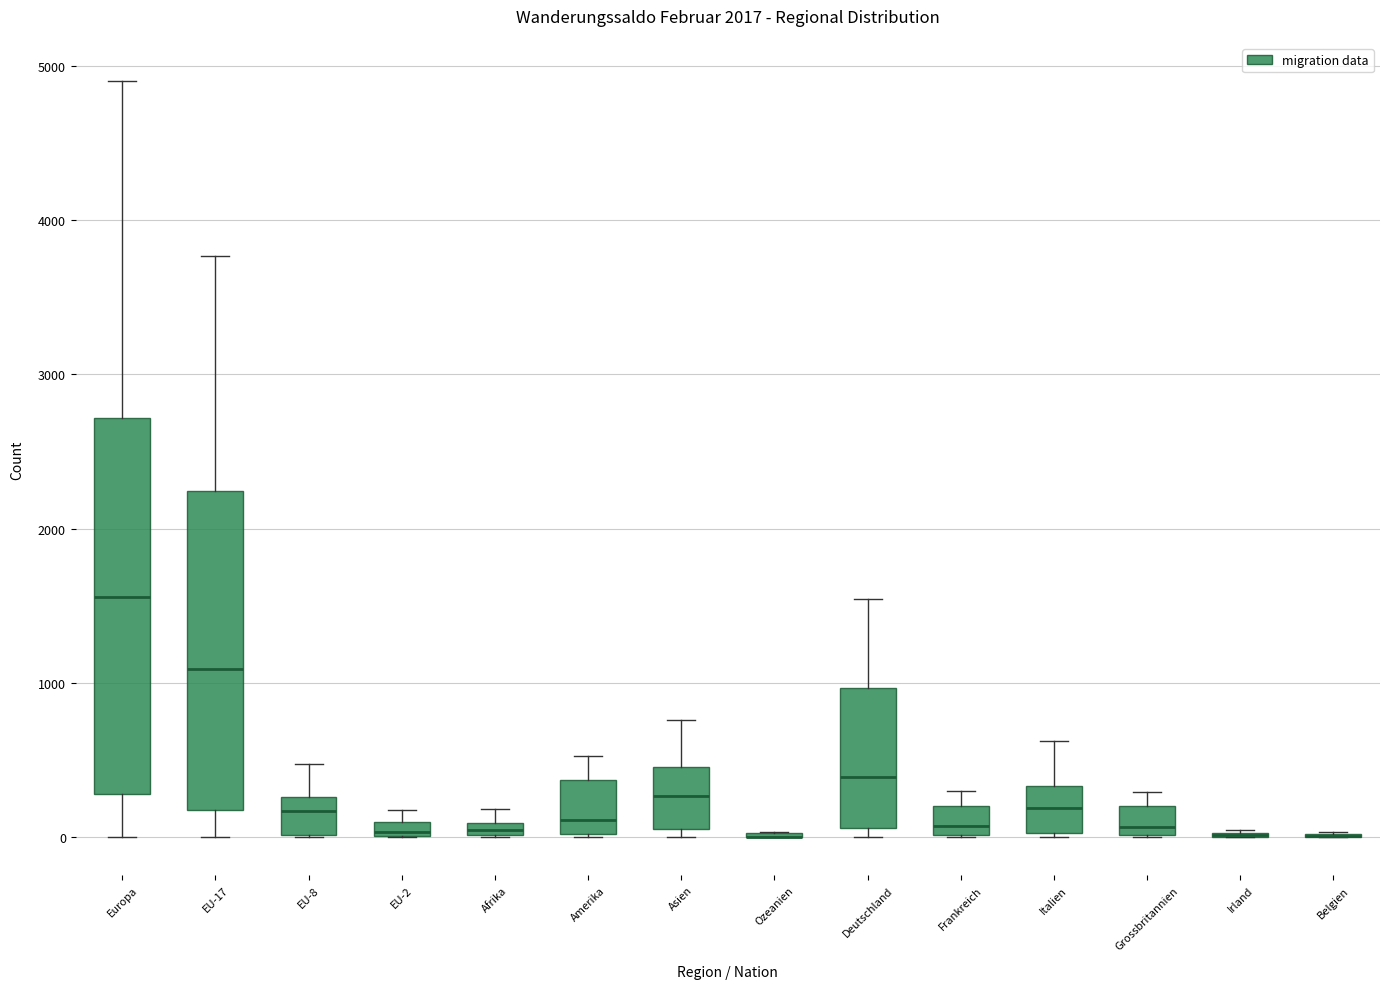

Comparing the boxes themselves (not the whiskers), which one is the tallest?

Europa